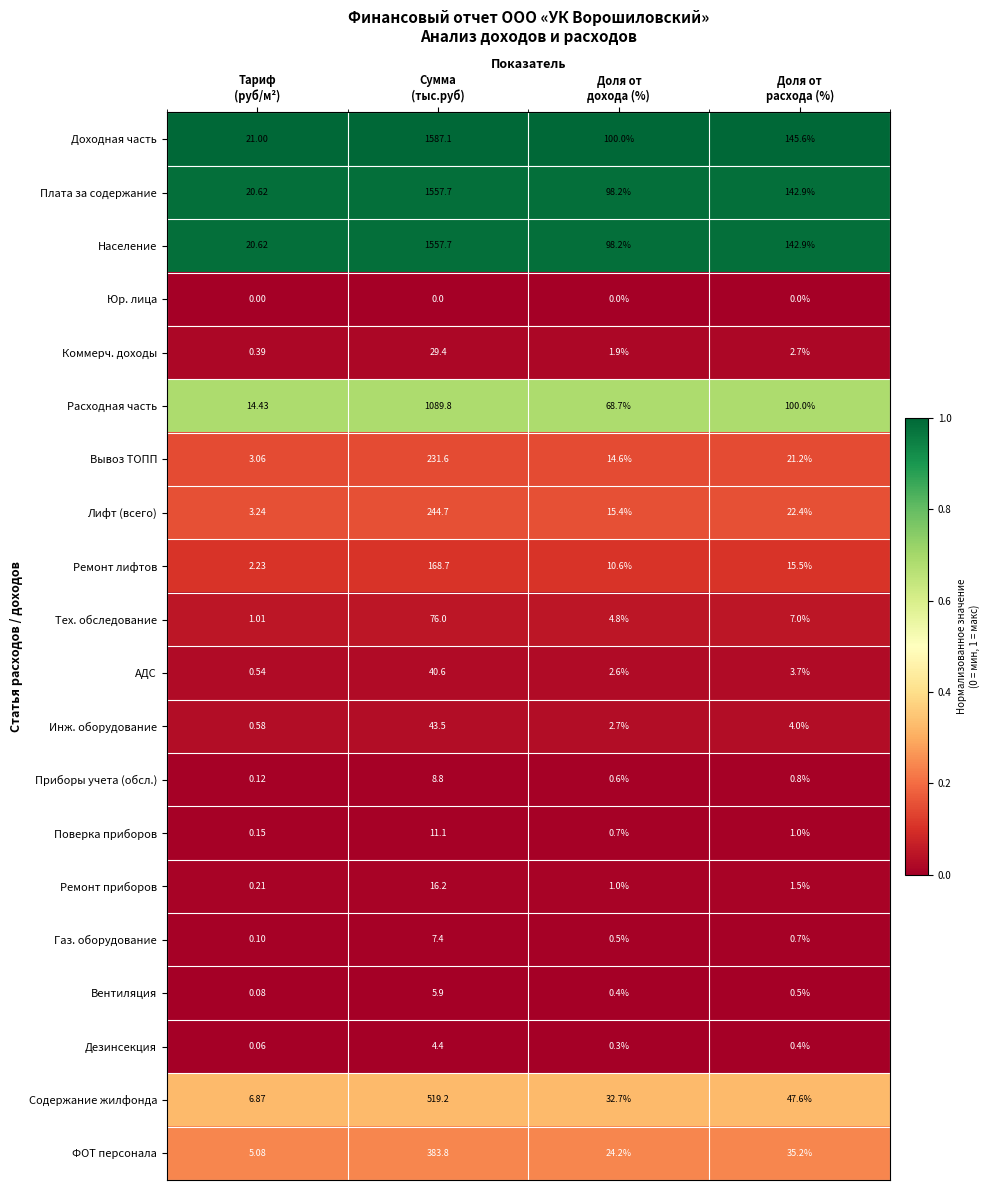

Which series has the widest spread of values?

Доходная часть